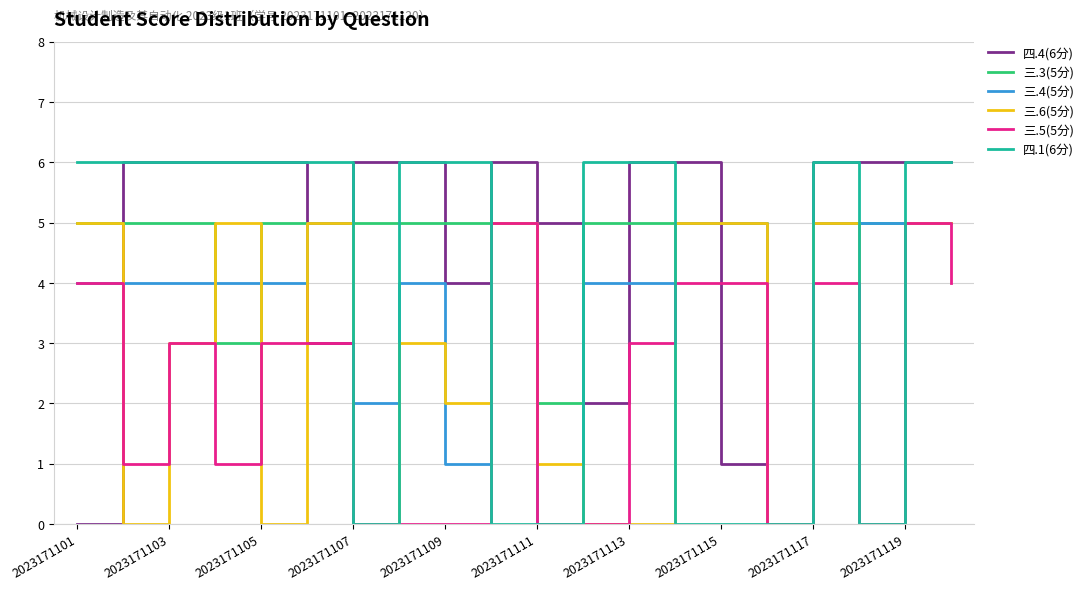

What are all the series names shown in the legend?

四.4(6分), 三.3(5分), 三.4(5分), 三.6(5分), 三.5(5分), 四.1(6分)